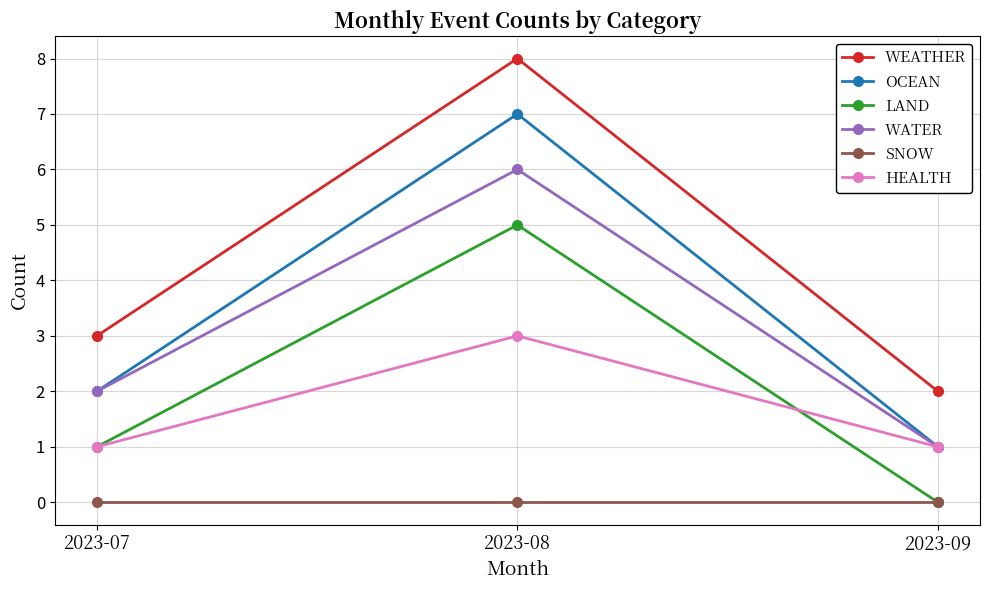

What are all the series names shown in the legend?

WEATHER, OCEAN, LAND, WATER, SNOW, HEALTH